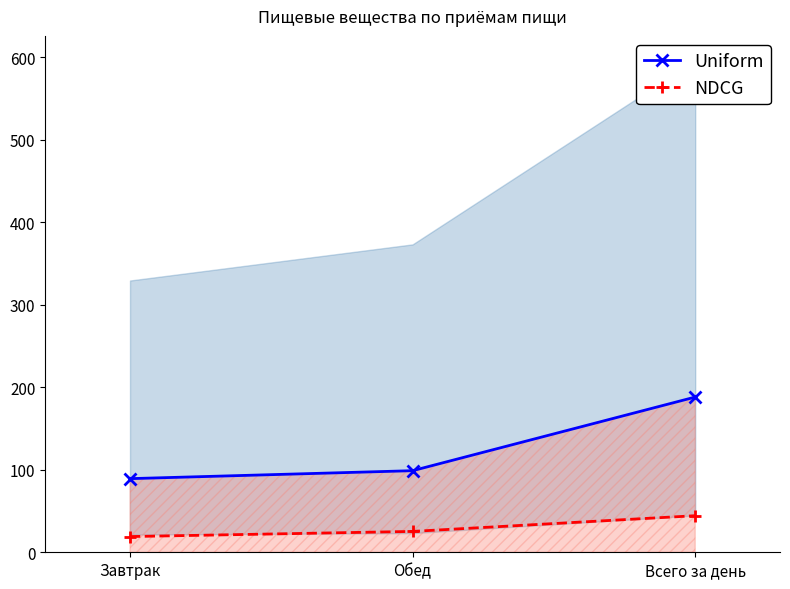

Reading right to left, transcribe all the data shown in this chart.

Uniform: Всего за день=188.2	Обед=98.9	Завтрак=89.2
NDCG: Всего за день=44.3	Обед=25.3	Завтрак=19.1